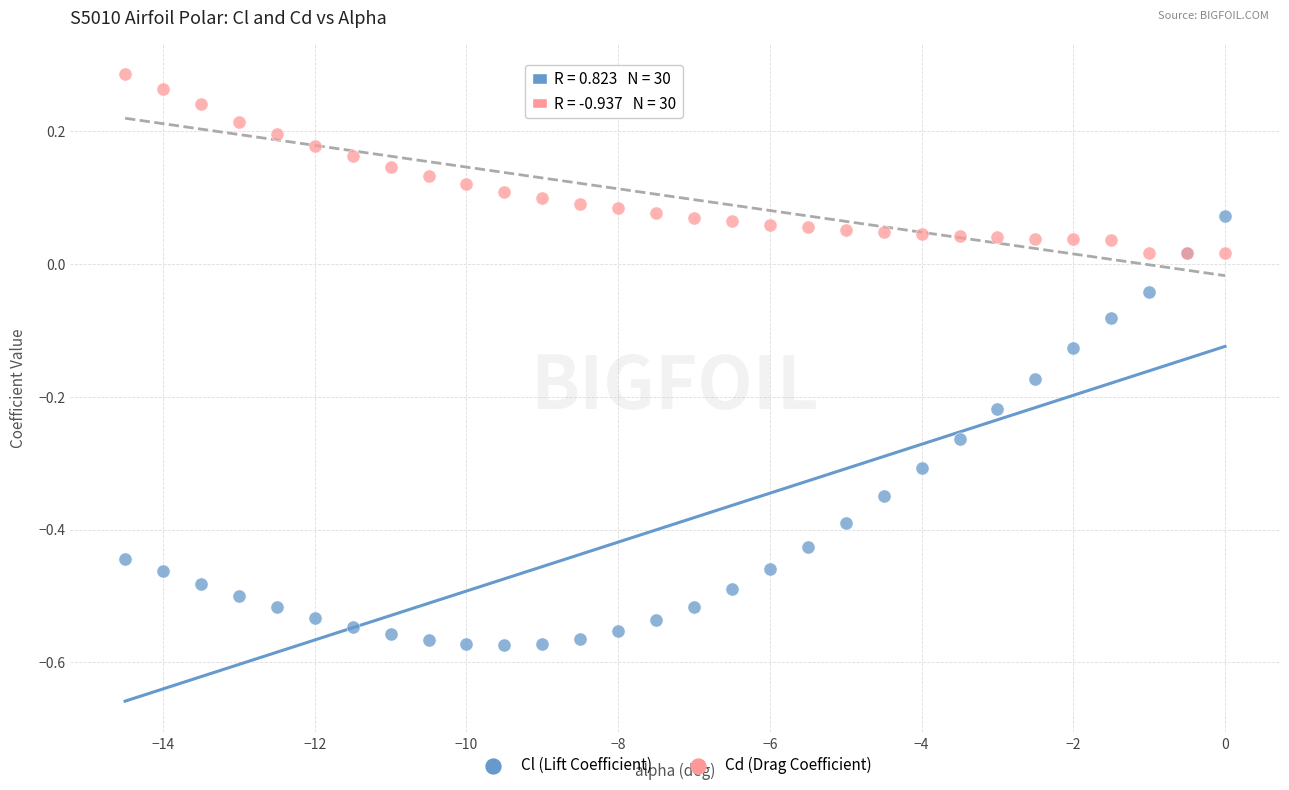

Which series contains the lowest Y value?

Cl (Lift Coefficient)